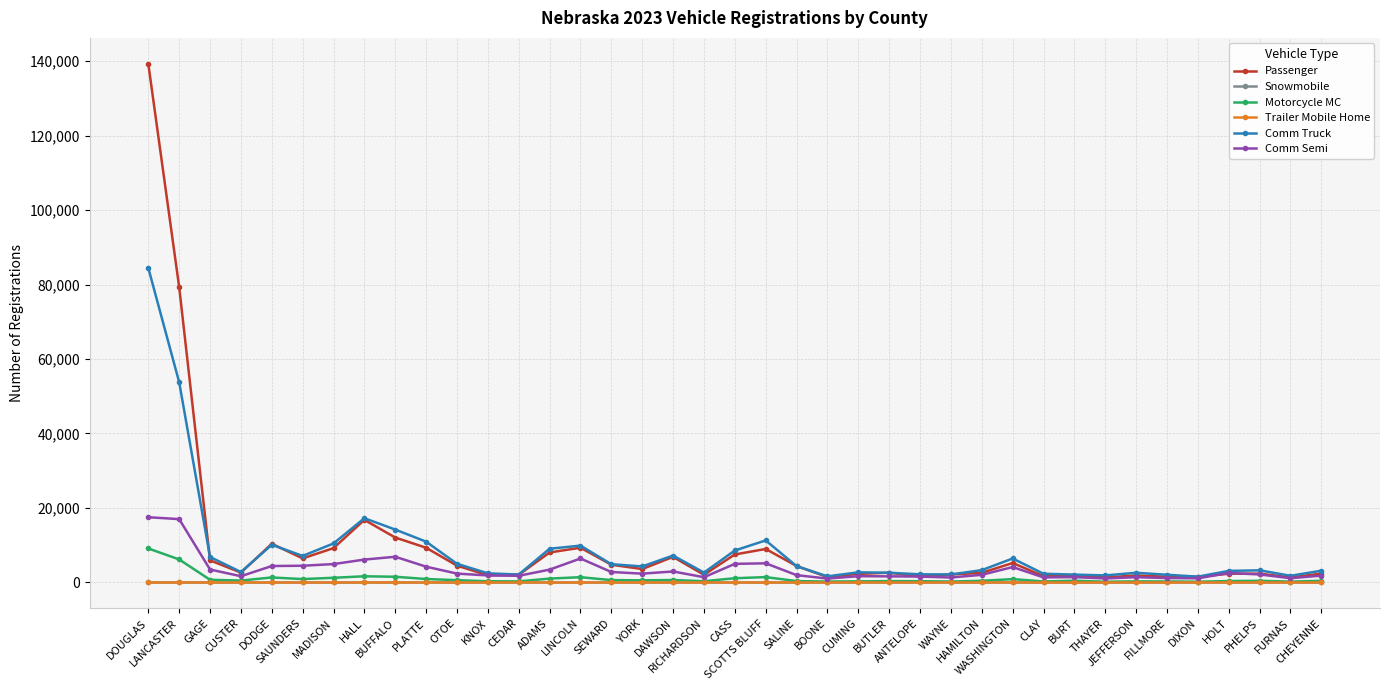

Reading left to right, extract all data points from this chart.

Passenger: DOUGLAS=139287	LANCASTER=79322	GAGE=5897	CUSTER=2606	DODGE=10349	SAUNDERS=6422	MADISON=9189	HALL=16772	BUFFALO=12025	PLATTE=9281	OTOE=4469	KNOX=1895	CEDAR=2014	ADAMS=8016	LINCOLN=9292	SEWARD=4718	YORK=3566	DAWSON=6829	RICHARDSON=2025	CASS=7476	SCOTTS BLUFF=8957	SALINE=4377	BOONE=1416	CUMING=2265	BUTLER=2568	ANTELOPE=1572	WAYNE=2106	HAMILTON=2546	WASHINGTON=5185	CLAY=1662	BURT=1766	THAYER=1309	JEFFERSON=1833	FILLMORE=1493	DIXON=1486	HOLT=2306	PHELPS=2329	FURNAS=1305	CHEYENNE=2334
Snowmobile: DOUGLAS=0	LANCASTER=0	GAGE=0	CUSTER=0	DODGE=0	SAUNDERS=0	MADISON=0	HALL=0	BUFFALO=0	PLATTE=0	OTOE=0	KNOX=0	CEDAR=0	ADAMS=0	LINCOLN=0	SEWARD=0	YORK=0	DAWSON=0	RICHARDSON=0	CASS=0	SCOTTS BLUFF=0	SALINE=0	BOONE=0	CUMING=0	BUTLER=0	ANTELOPE=0	WAYNE=0	HAMILTON=0	WASHINGTON=0	CLAY=0	BURT=0	THAYER=0	JEFFERSON=0	FILLMORE=0	DIXON=0	HOLT=0	PHELPS=0	FURNAS=0	CHEYENNE=0
Motorcycle MC: DOUGLAS=9096	LANCASTER=6141	GAGE=677	CUSTER=464	DODGE=1300	SAUNDERS=867	MADISON=1217	HALL=1618	BUFFALO=1490	PLATTE=885	OTOE=575	KNOX=278	CEDAR=246	ADAMS=997	LINCOLN=1373	SEWARD=596	YORK=525	DAWSON=616	RICHARDSON=294	CASS=1097	SCOTTS BLUFF=1397	SALINE=323	BOONE=206	CUMING=252	BUTLER=321	ANTELOPE=297	WAYNE=205	HAMILTON=403	WASHINGTON=857	CLAY=224	BURT=431	THAYER=154	JEFFERSON=247	FILLMORE=227	DIXON=163	HOLT=336	PHELPS=406	FURNAS=188	CHEYENNE=404
Trailer Mobile Home: DOUGLAS=0	LANCASTER=0	GAGE=0	CUSTER=0	DODGE=0	SAUNDERS=0	MADISON=0	HALL=0	BUFFALO=0	PLATTE=0	OTOE=0	KNOX=0	CEDAR=0	ADAMS=0	LINCOLN=0	SEWARD=0	YORK=0	DAWSON=0	RICHARDSON=0	CASS=0	SCOTTS BLUFF=0	SALINE=0	BOONE=0	CUMING=0	BUTLER=0	ANTELOPE=0	WAYNE=0	HAMILTON=0	WASHINGTON=0	CLAY=0	BURT=0	THAYER=0	JEFFERSON=0	FILLMORE=0	DIXON=0	HOLT=0	PHELPS=0	FURNAS=0	CHEYENNE=0
Comm Truck: DOUGLAS=84450	LANCASTER=53754	GAGE=6798	CUSTER=2766	DODGE=10082	SAUNDERS=7091	MADISON=10435	HALL=17220	BUFFALO=14162	PLATTE=10918	OTOE=4968	KNOX=2408	CEDAR=2092	ADAMS=9017	LINCOLN=9857	SEWARD=4857	YORK=4267	DAWSON=7186	RICHARDSON=2613	CASS=8544	SCOTTS BLUFF=11256	SALINE=4332	BOONE=1602	CUMING=2679	BUTLER=2572	ANTELOPE=2140	WAYNE=2118	HAMILTON=3264	WASHINGTON=6398	CLAY=2295	BURT=2070	THAYER=1847	JEFFERSON=2558	FILLMORE=2026	DIXON=1515	HOLT=3061	PHELPS=3218	FURNAS=1752	CHEYENNE=3111
Comm Semi: DOUGLAS=17482	LANCASTER=16975	GAGE=3437	CUSTER=1634	DODGE=4375	SAUNDERS=4448	MADISON=4895	HALL=6105	BUFFALO=6864	PLATTE=4200	OTOE=2339	KNOX=1847	CEDAR=1751	ADAMS=3405	LINCOLN=6396	SEWARD=2770	YORK=2326	DAWSON=2912	RICHARDSON=1367	CASS=4955	SCOTTS BLUFF=5104	SALINE=1926	BOONE=1003	CUMING=1642	BUTLER=1602	ANTELOPE=1540	WAYNE=1292	HAMILTON=2008	WASHINGTON=4097	CLAY=1316	BURT=1395	THAYER=1031	JEFFERSON=1372	FILLMORE=1141	DIXON=1070	HOLT=2499	PHELPS=2112	FURNAS=1096	CHEYENNE=1798